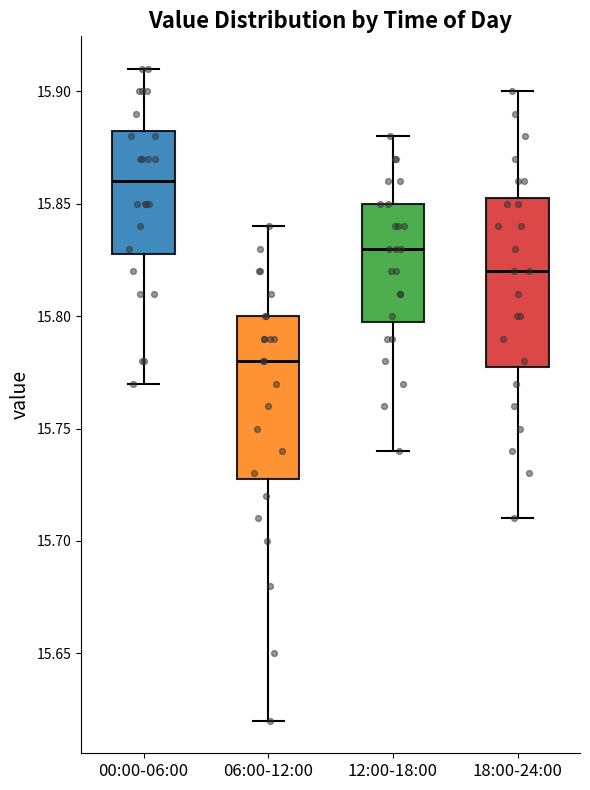

Reading left to right, transcribe this box plot: for each box, give where its median line is, the range the box spans, and where its two whiskers end, as read against the y-axis. The values are not printed on the chart, so give them approximately, as read against the axis.

00:00-06:00: median 15.860, box 15.830 to 15.885, whiskers 15.770 to 15.910
06:00-12:00: median 15.780, box 15.730 to 15.800, whiskers 15.620 to 15.840
12:00-18:00: median 15.830, box 15.800 to 15.850, whiskers 15.740 to 15.880
18:00-24:00: median 15.820, box 15.780 to 15.855, whiskers 15.710 to 15.900